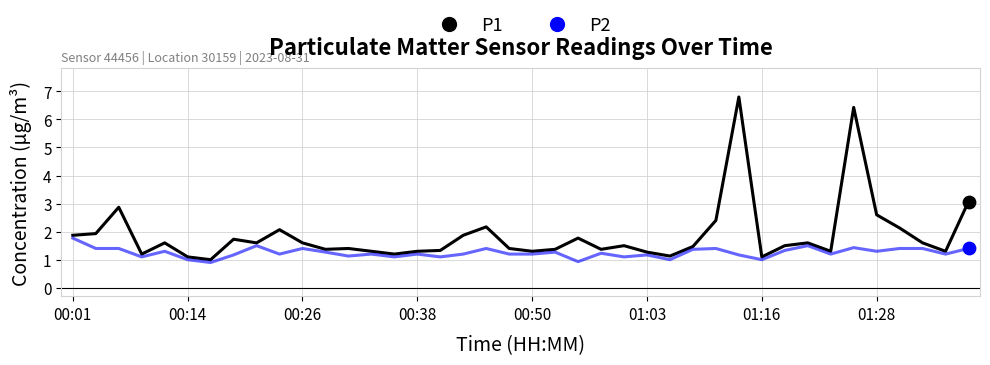

What are all the series names shown in the legend?

P1, P2